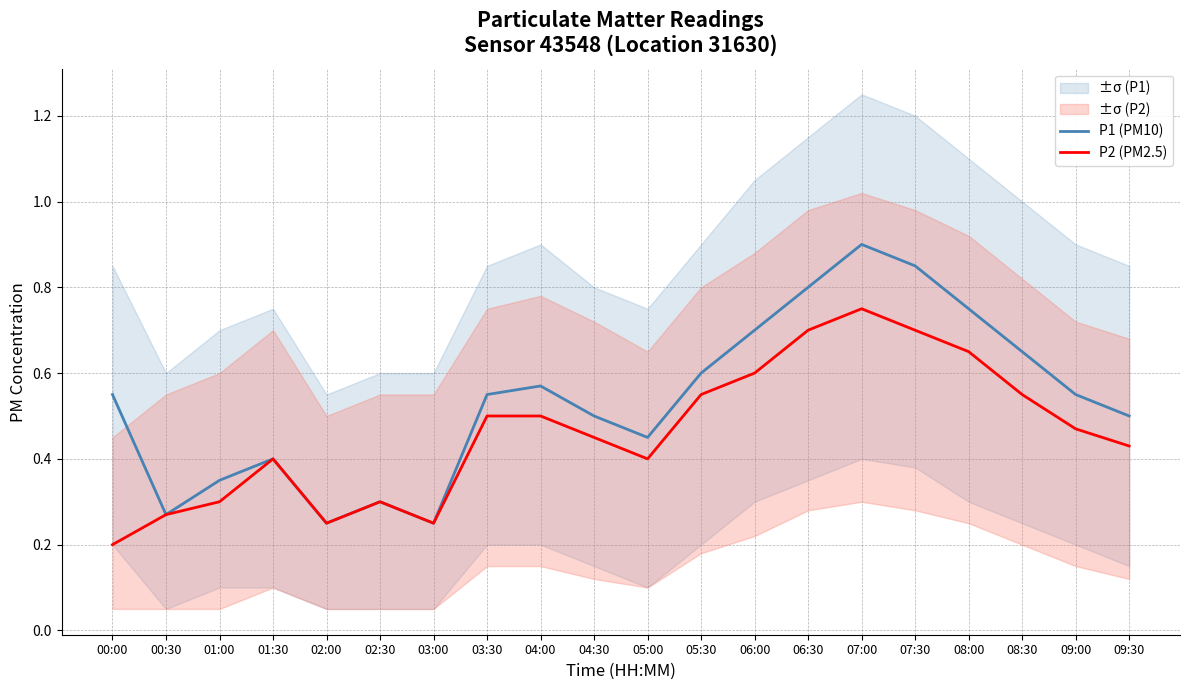

Between 08:00 and 08:30, which series saw the biggest shift?

P1 (PM10)